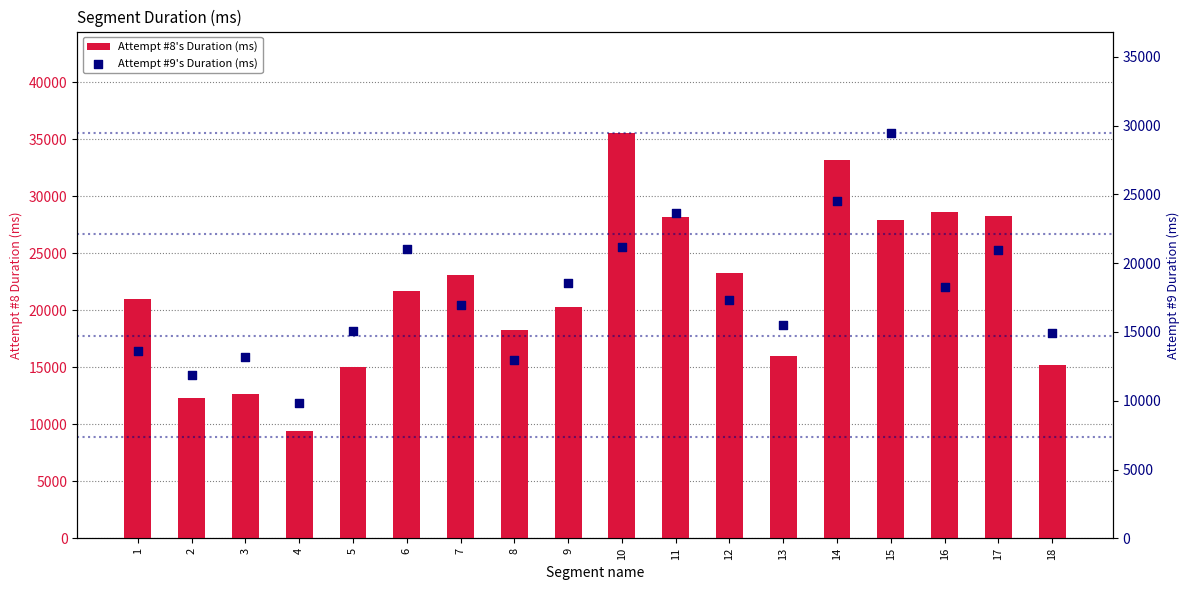

At which category is the sum across all series the highest?

14